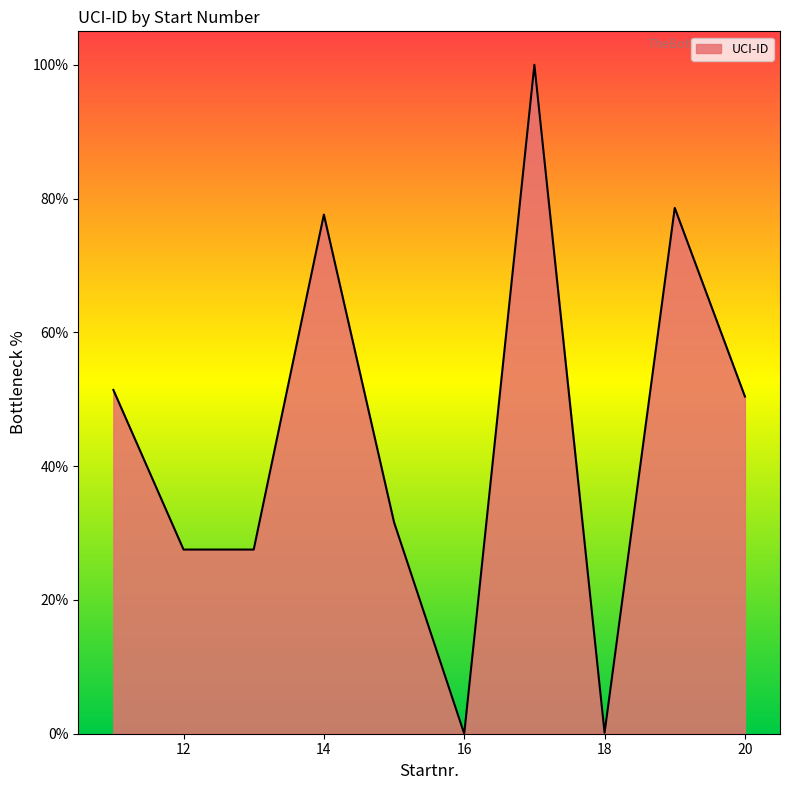

What is the difference between the maximum and minimum values?

100.0